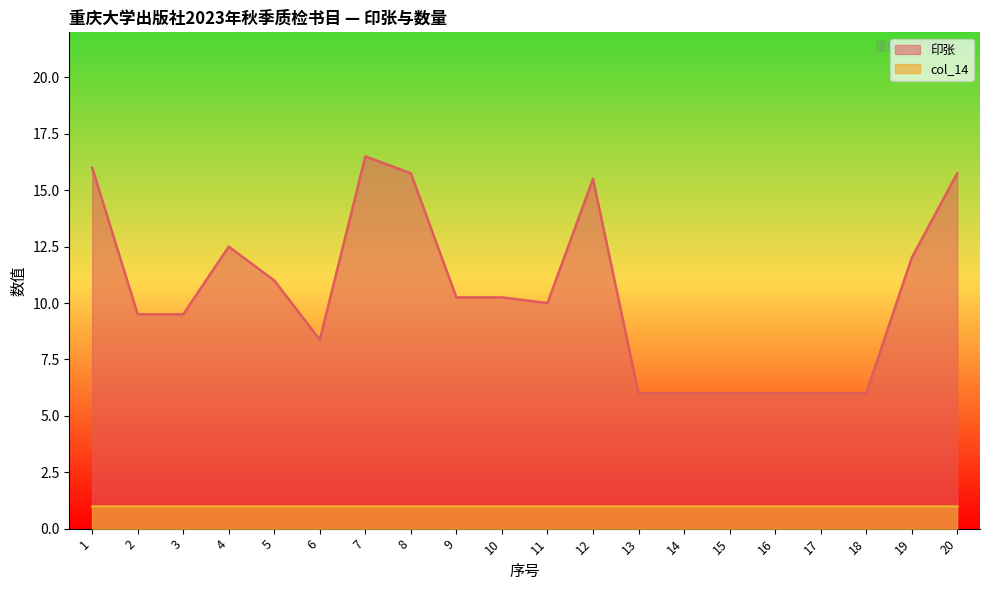

True or false: the data shows 18.6 at 4.

False